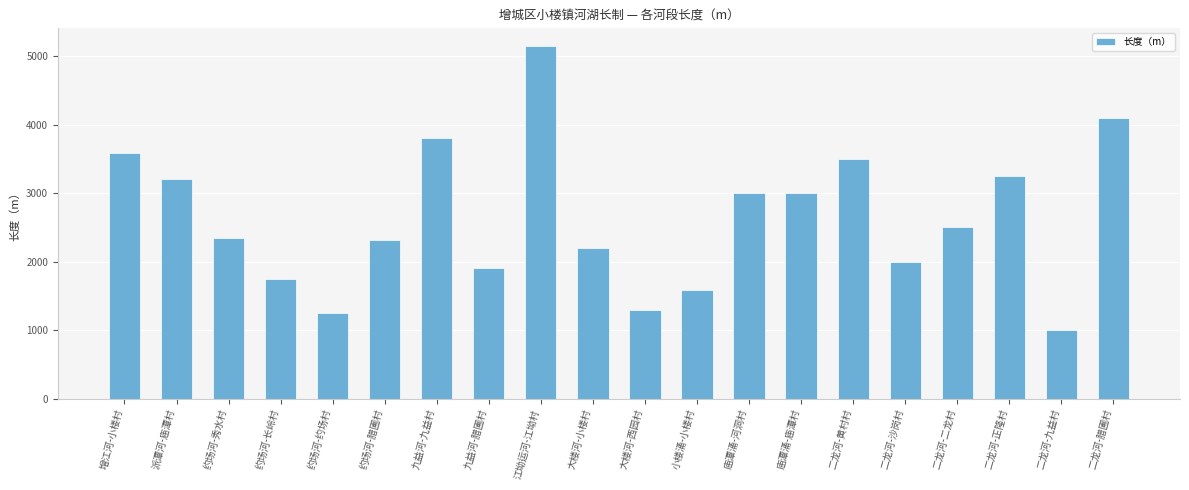

Reading left to right, what are all the values shown in this chart?

增江河-小楼村=3590	派潭河-庙潭村=3200	约场河-秀水村=2350	约场河-长岭村=1750	约场河-约场村=1250	约场河-腊圃村=2320	九益河-九益村=3800	九益河-腊圃村=1900	江坳运河-江坳村=5150	大楼河-小楼村=2200	大楼河-西园村=1300	小楼涌-小楼村=1590	庙潭涌-河洞村=3000	庙潭涌-庙潭村=3000	二龙河-黄村村=3500	二龙河-沙岗村=2000	二龙河-二龙村=2500	二龙河-正隆村=3250	二龙河-九益村=1000	二龙河-腊圃村=4100